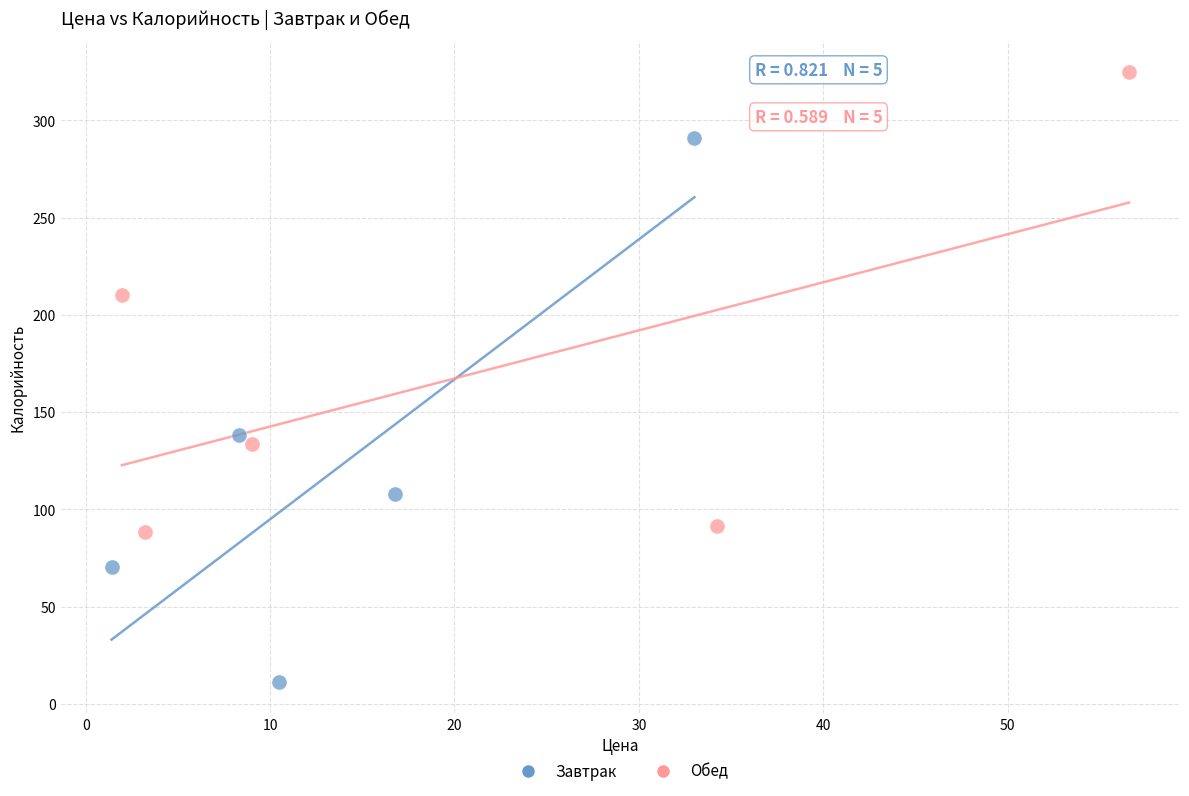

Which series has the widest spread of Y values?

Завтрак